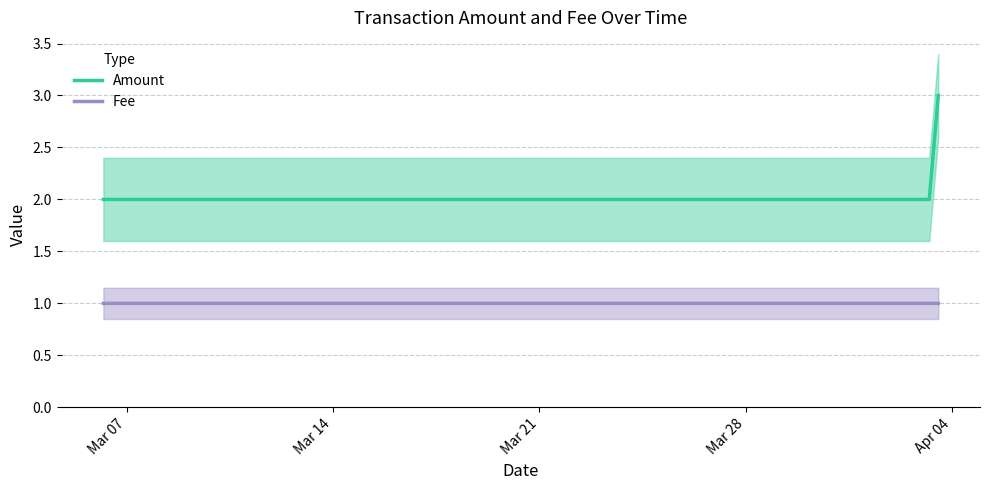

Count the Fee values in the range 1 to 2.

3